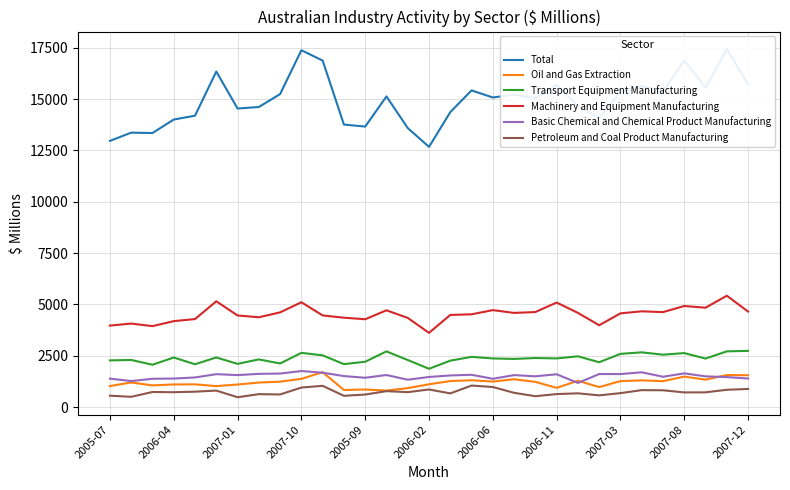

How many interior local valleys does the Total series have?

9